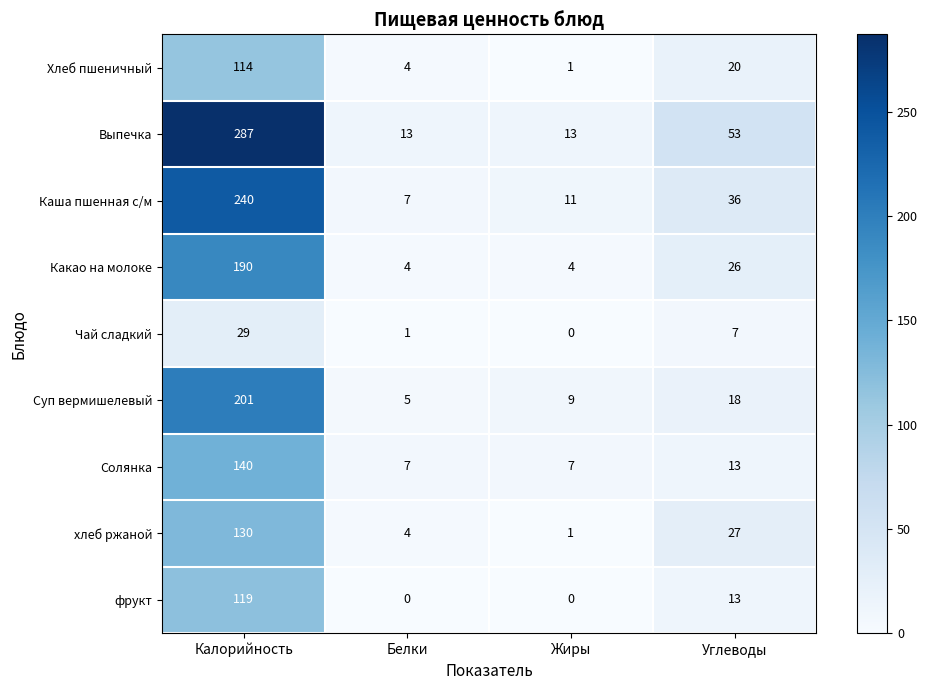

What is the sum of the хлеб ржаной values at Белки and Жиры?

5